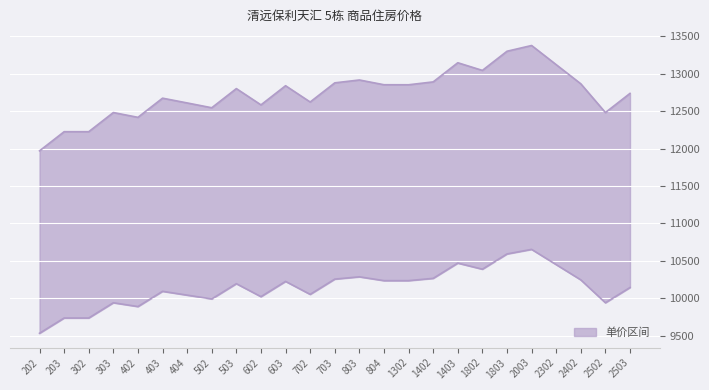

What is the difference between the maximum and minimum values in the 套内建筑面积单价 series?

1408.3